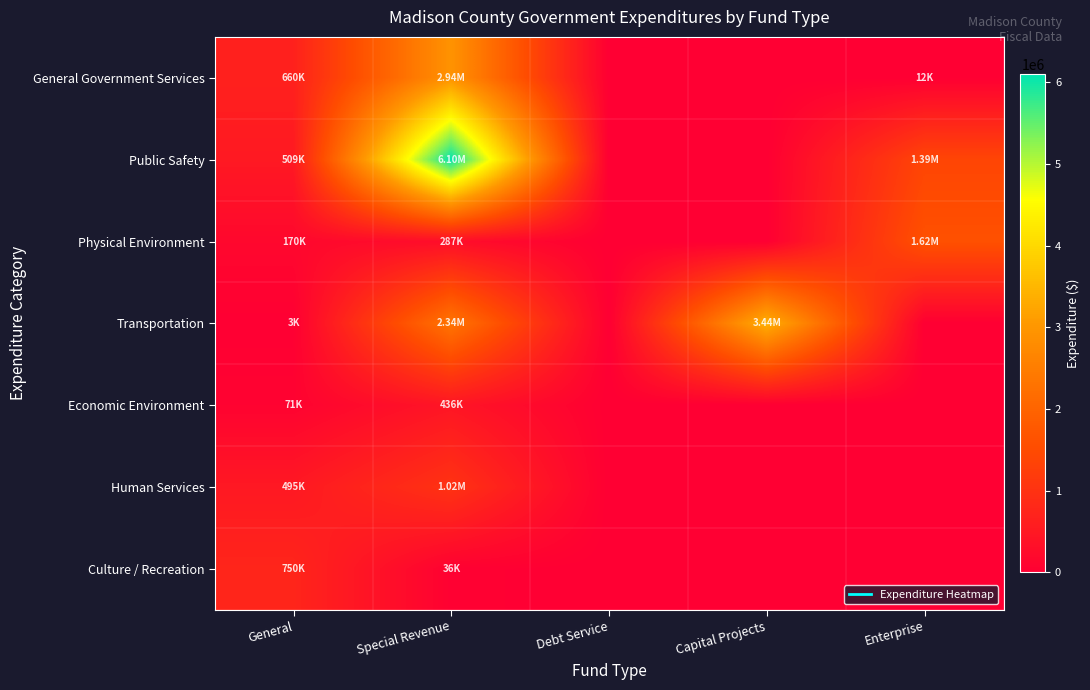

Which series changed the most between Special Revenue and Debt Service?

Public Safety